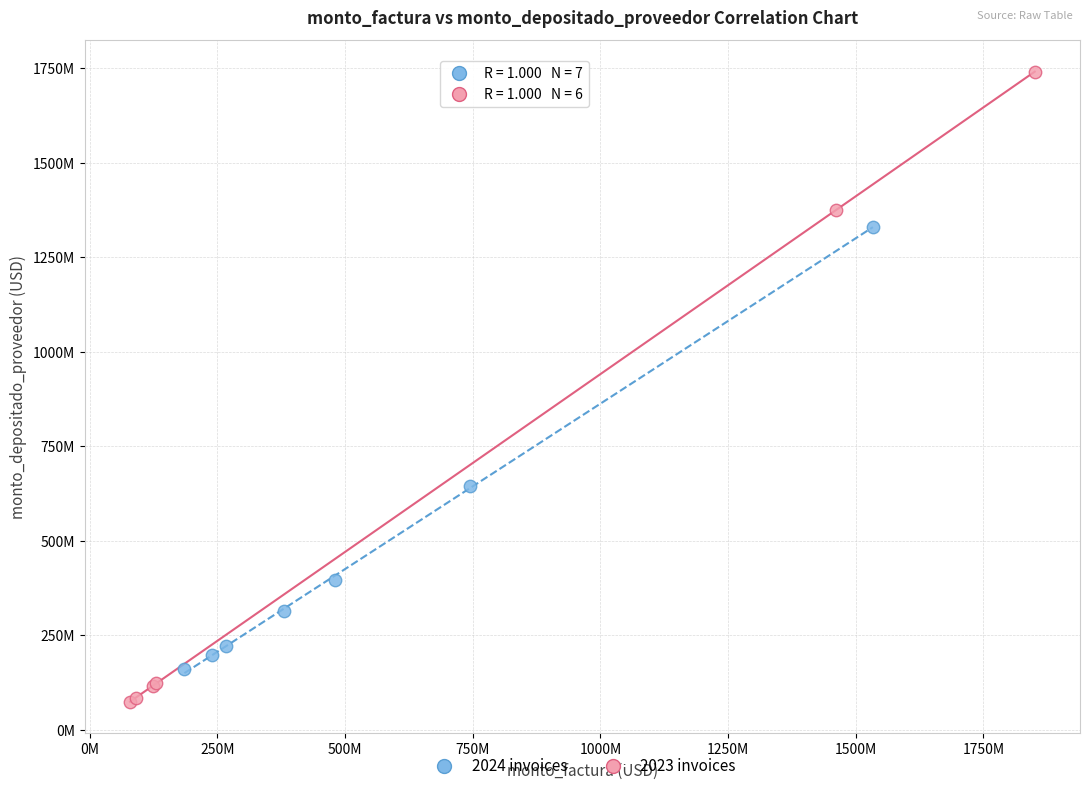

What are all the series names shown in the legend?

2024 invoices, 2023 invoices